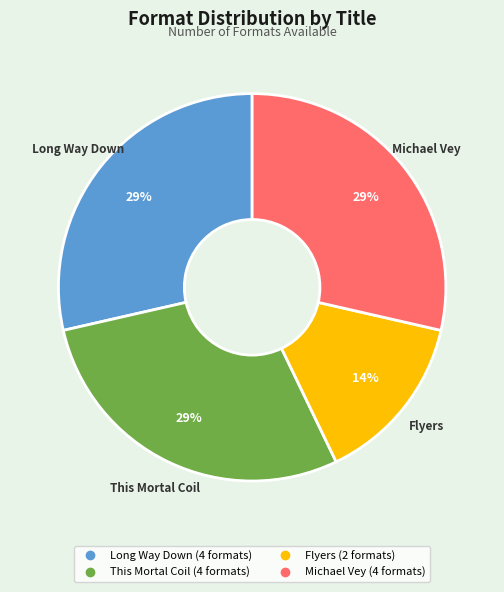

Is it true that Michael Vey is 35% of the pie?

False